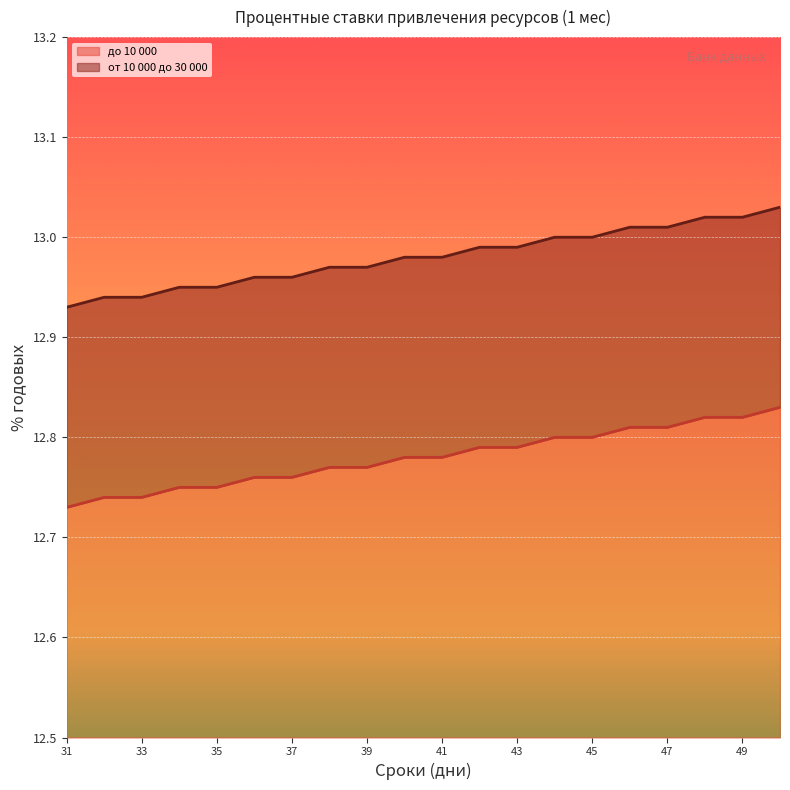

How many lines are shown in the chart?

2